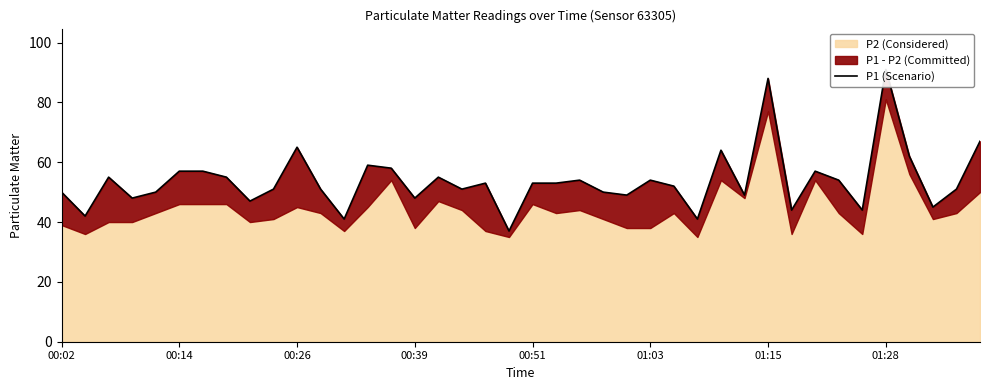

What is the smallest value displayed?

37